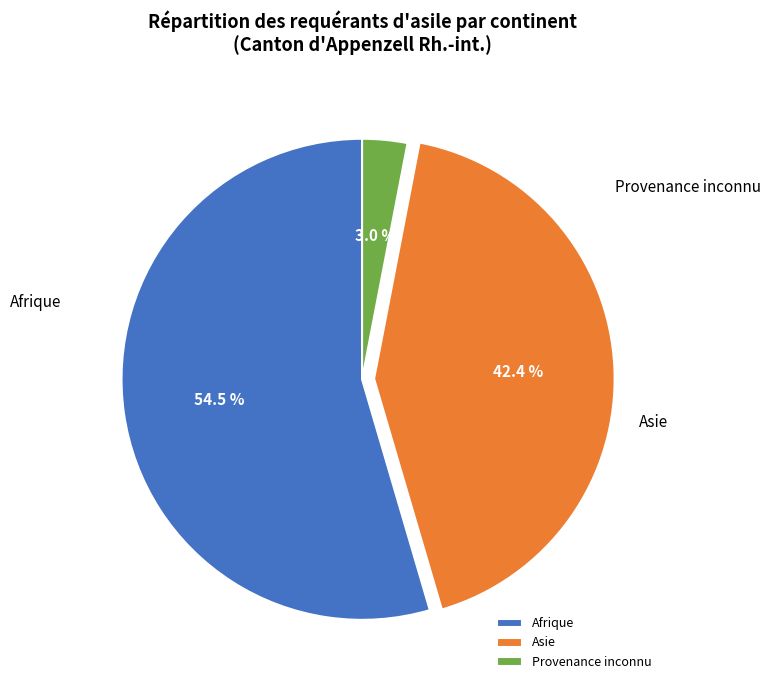

What percentage do Asie and Afrique together represent?

97.0%